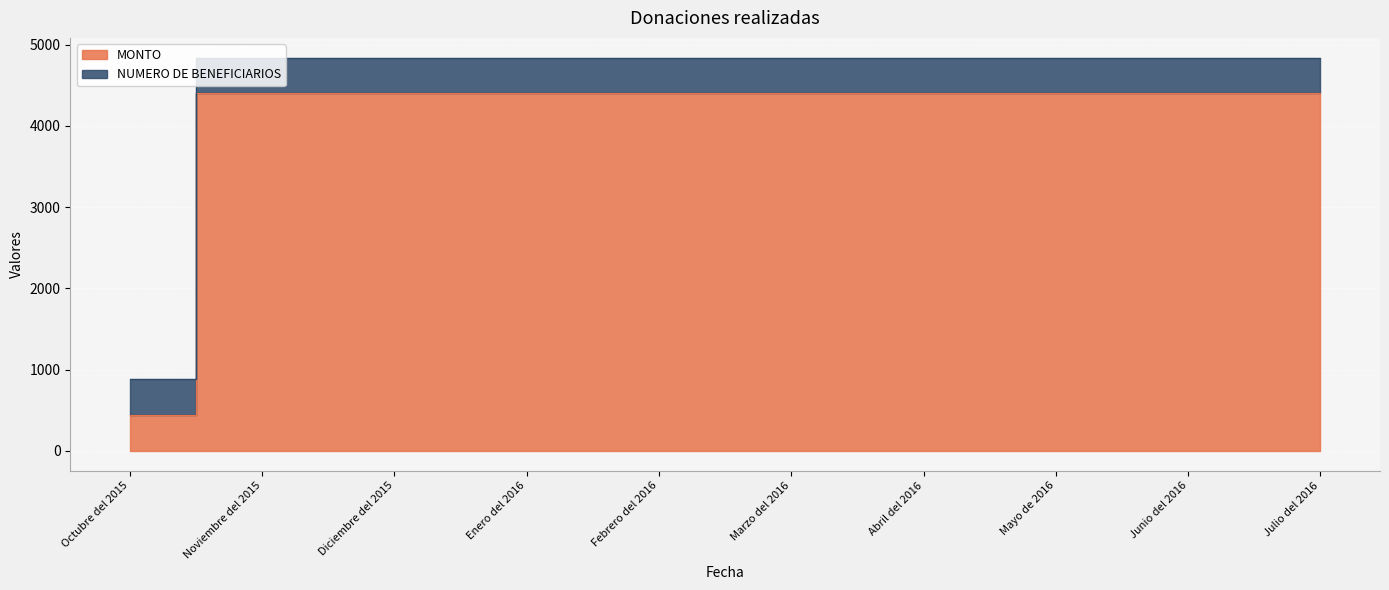

What is the label of the 3rd point from the right?

Mayo de 2016